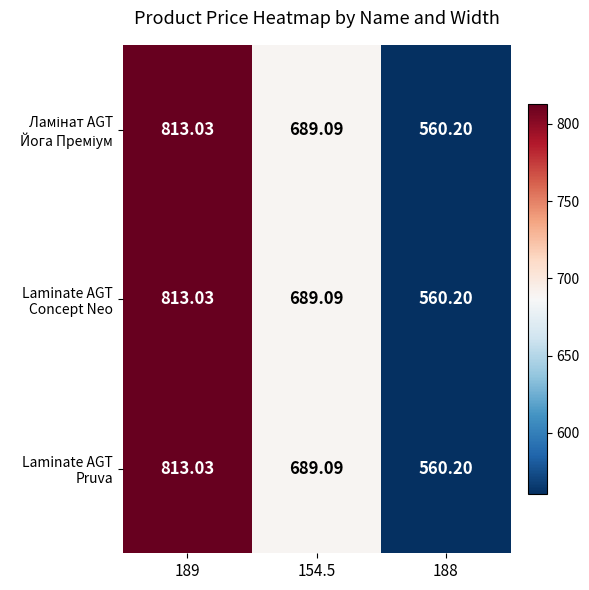

How many categories are shown in the chart?

3